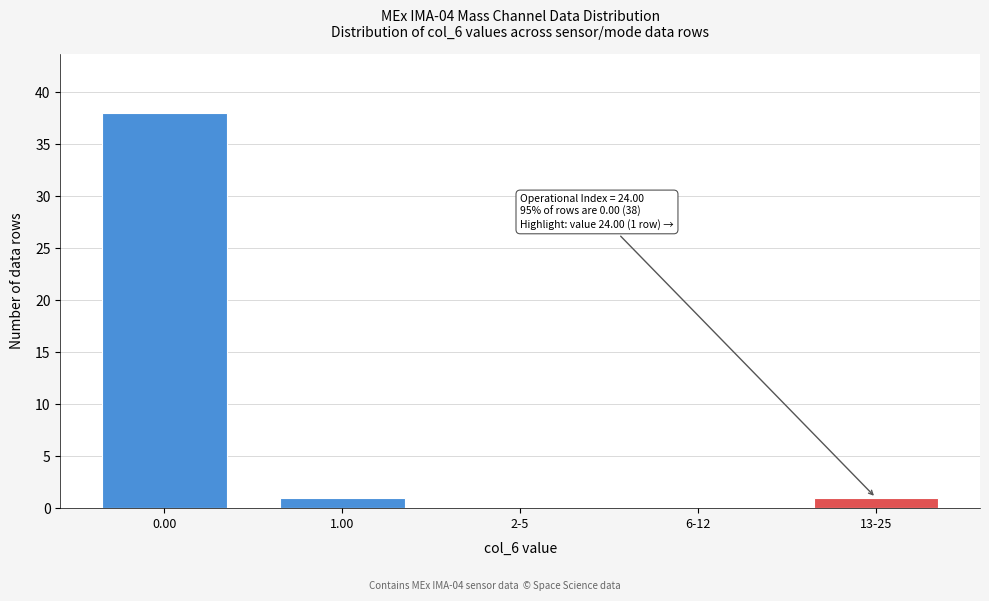

Reading left to right, list all the values displayed in this chart.

0.00=38	1.00=1	2-5=0	6-12=0	13-25=1